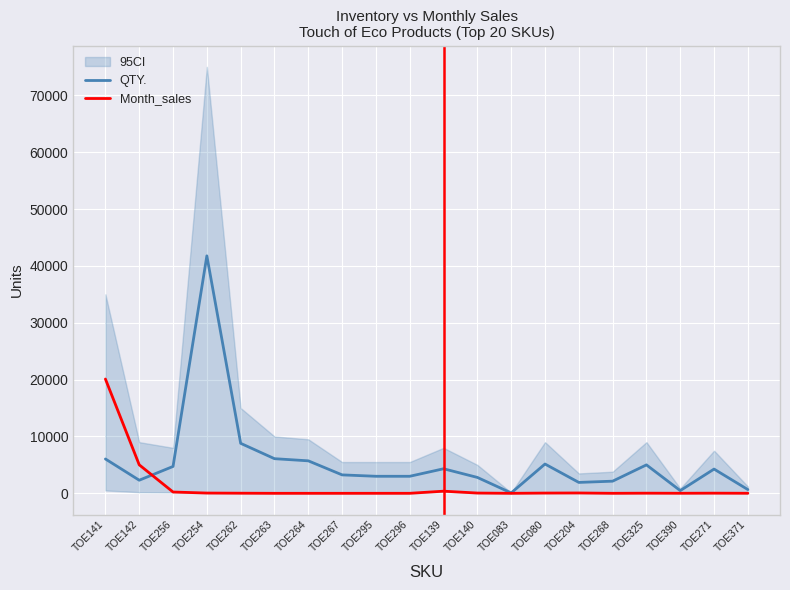

List the labels in order of QTY. value, smallest first.

TOE083, TOE390, TOE371, TOE204, TOE268, TOE142, TOE140, TOE296, TOE295, TOE267, TOE271, TOE139, TOE256, TOE325, TOE080, TOE264, TOE141, TOE263, TOE262, TOE254